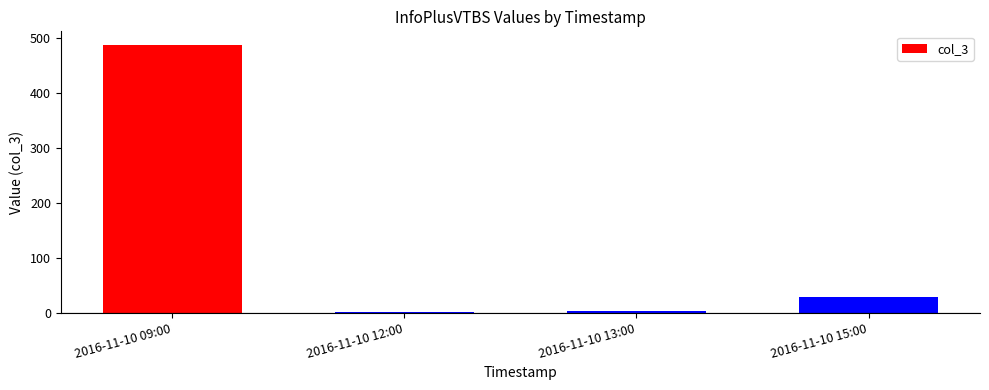

What is the change in value from 2016-11-10 12:00 to 2016-11-10 13:00?

+2